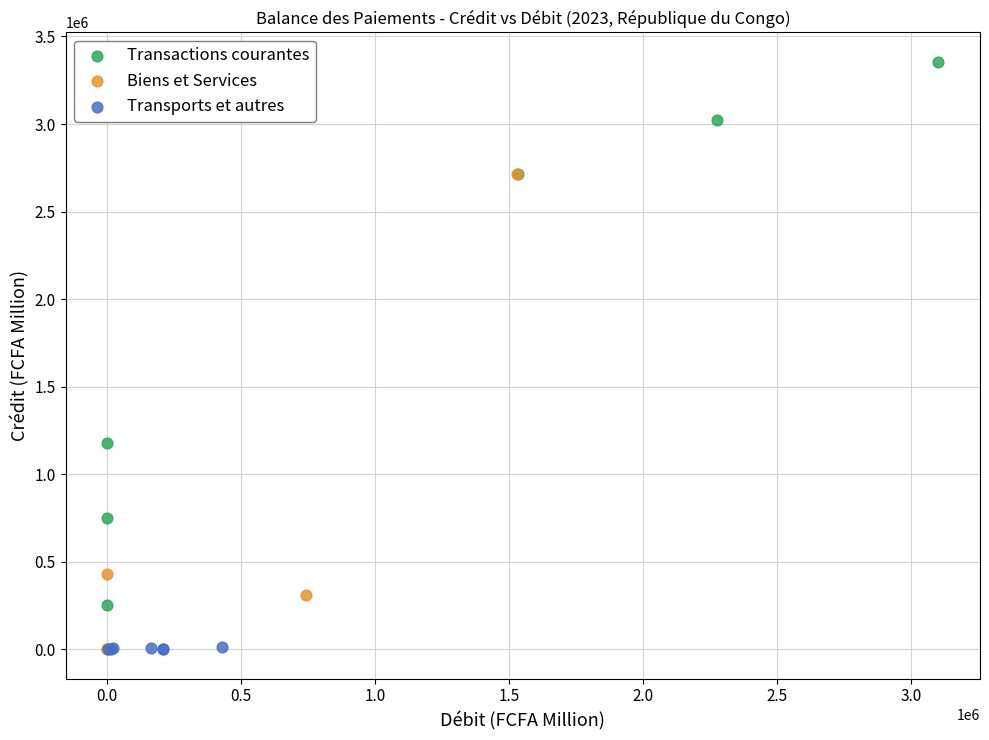

Which series has the widest spread of Y values?

Transactions courantes